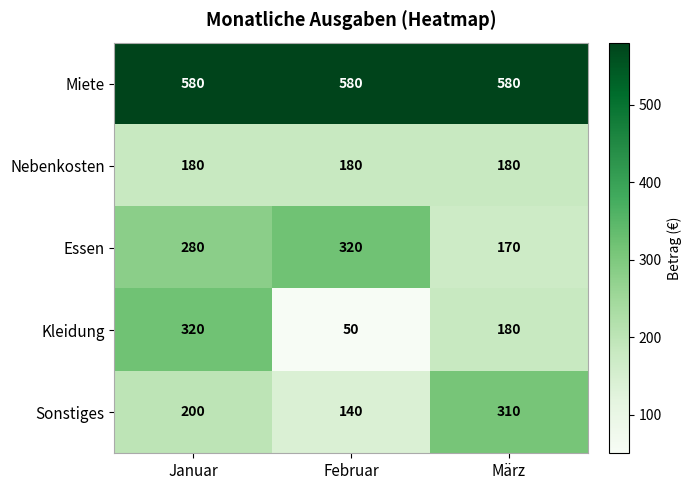

How many distinct data groups are displayed?

5